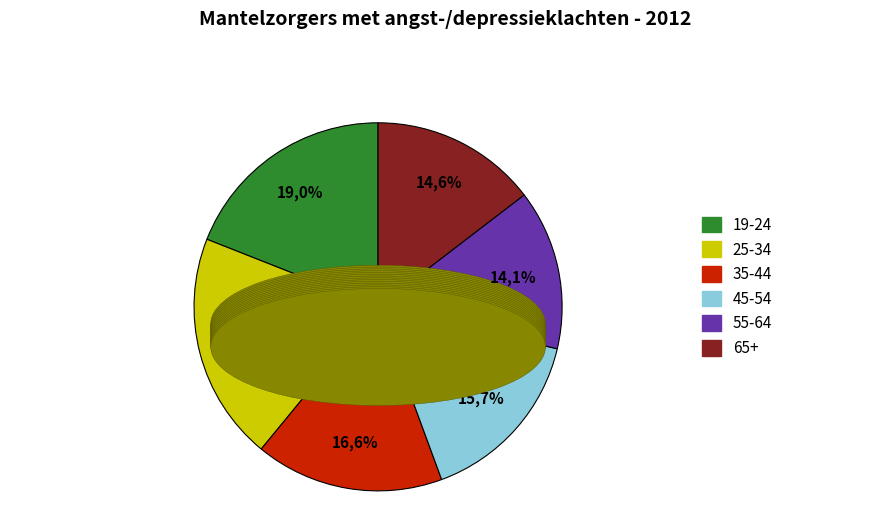

What is the total percentage of 35-44 and 19-24?

35.6%